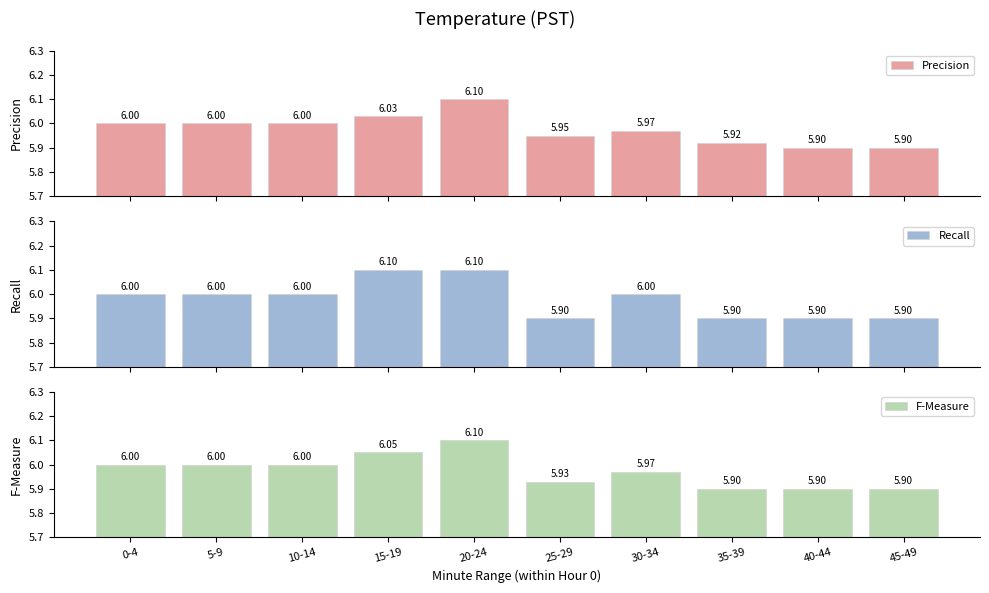

Reading left to right, transcribe all the data shown in this chart.

Precision: 6.0	6.0	6.0	6.0	6.1	6.0	6.0	5.9	5.9	5.9
Recall: 6.0	6.0	6.0	6.1	6.1	5.9	6.0	5.9	5.9	5.9
F-Measure: 6.0	6.0	6.0	6.0	6.1	5.9	6.0	5.9	5.9	5.9